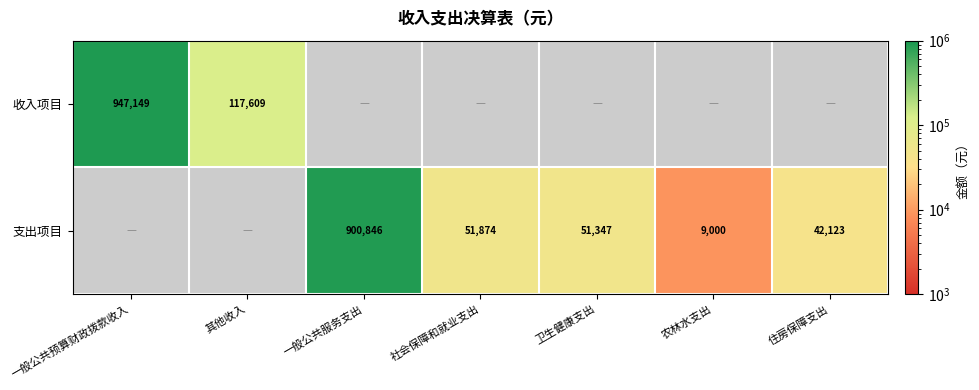

Is the value of 支出项目 at 社会保障和就业支出 greater than the value of 收入项目 at 住房保障支出?

No